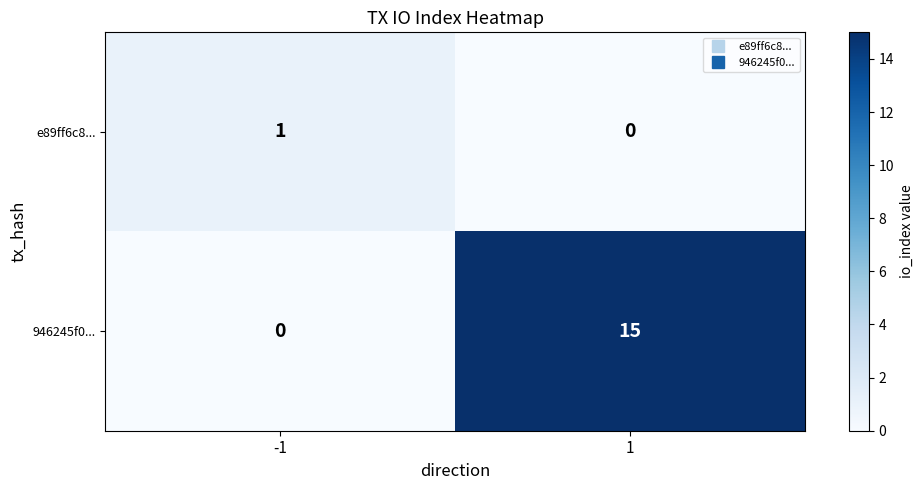

The 946245f0... series shows 0 at -1. True or false?

True